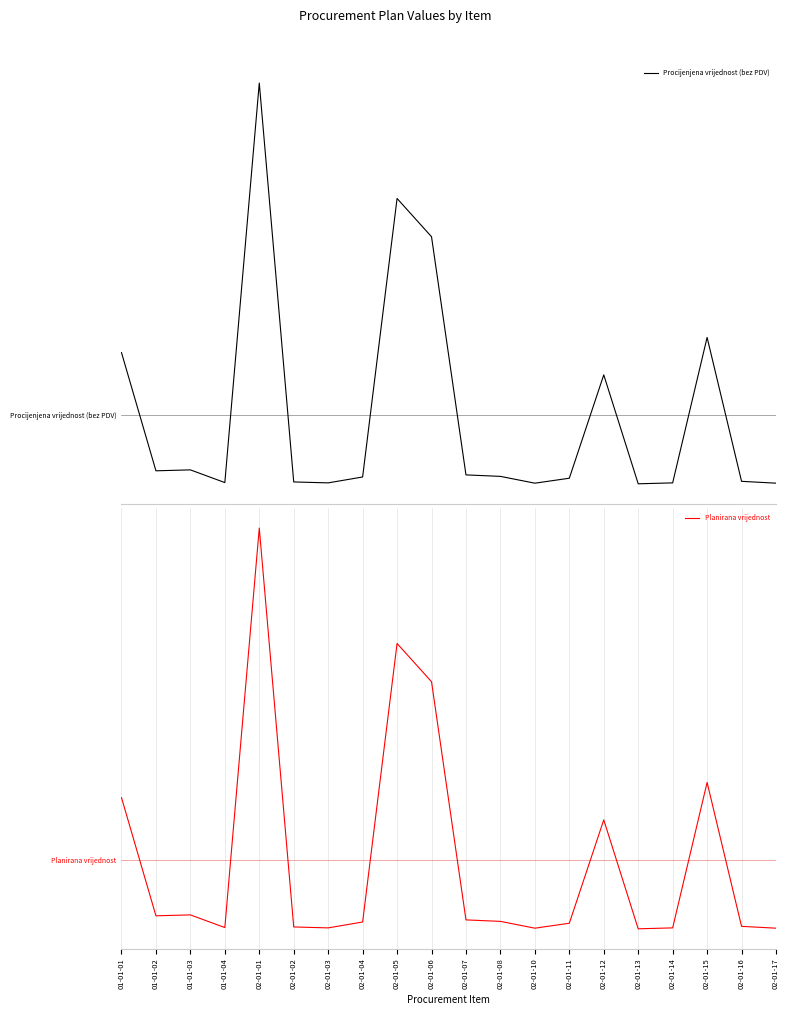

Between 02-01-05 and 02-01-07, which series saw the biggest shift?

Procijenjena vrijednost (bez PDV)